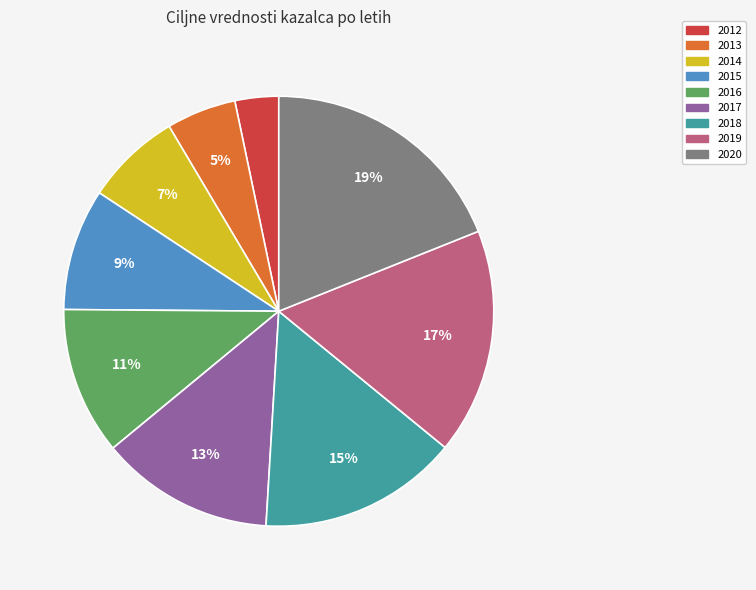

Is it true that 2013 is 1% of the pie?

False